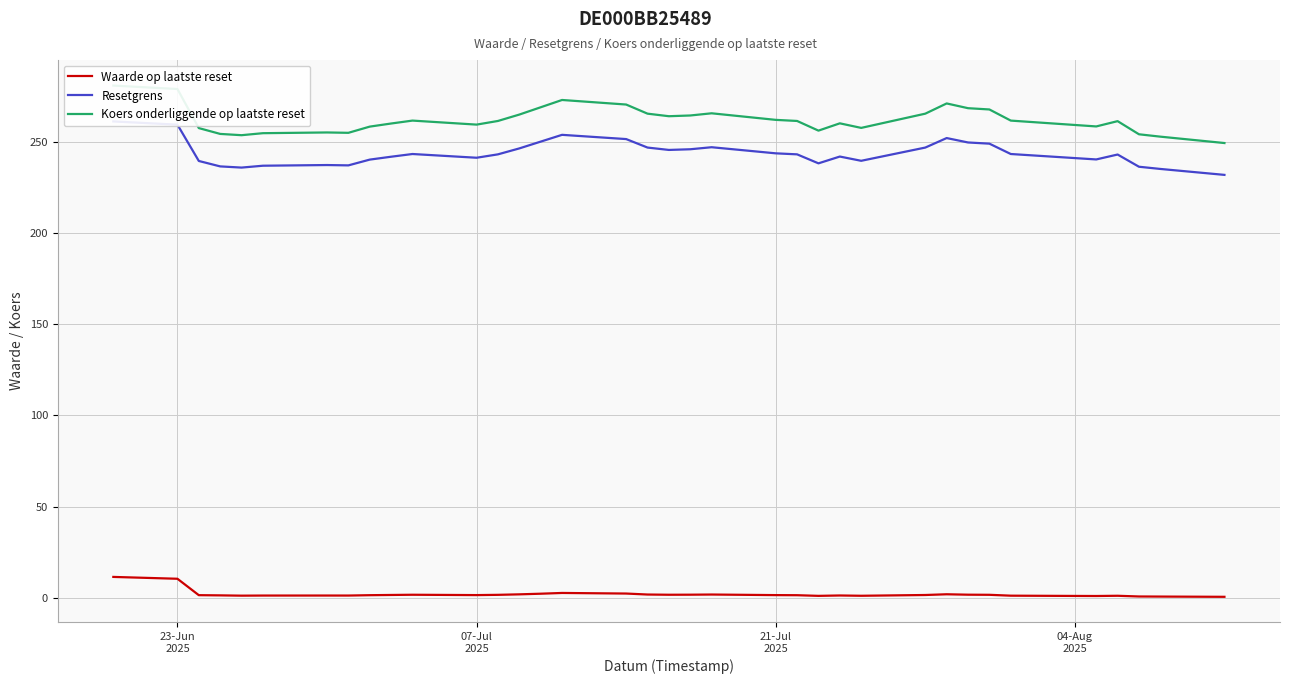

Is it true that Resetgrens equals 243.7 at 21-Jul 2025?

True